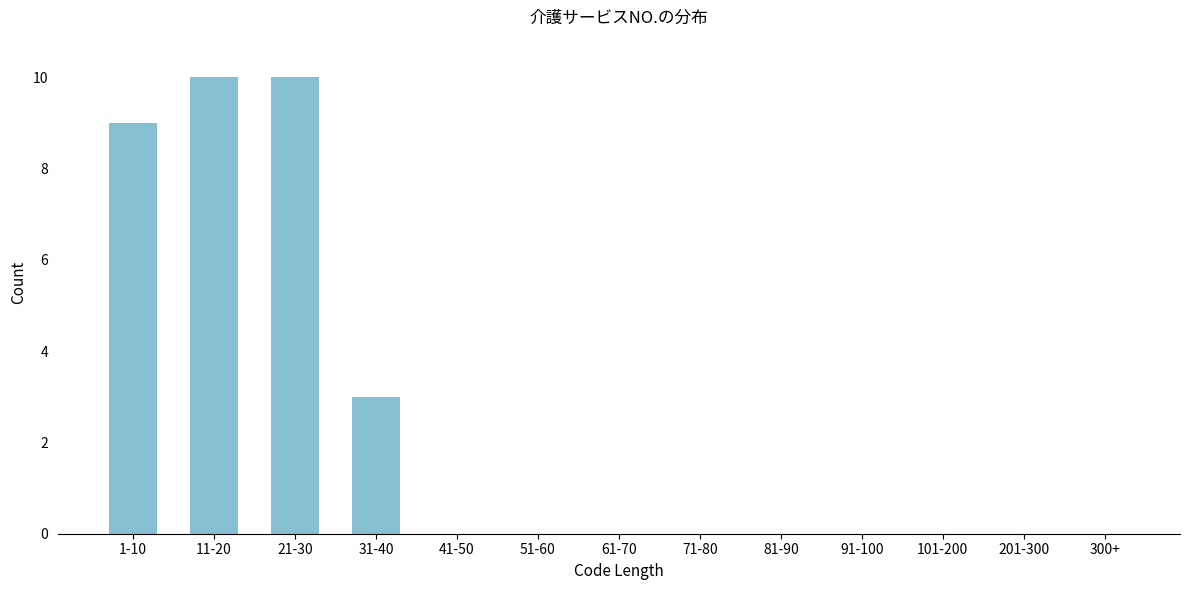

Reading left to right, list all the values displayed in this chart.

1-10=9	11-20=10	21-30=10	31-40=3	41-50=0	51-60=0	61-70=0	71-80=0	81-90=0	91-100=0	101-200=0	201-300=0	300+=0